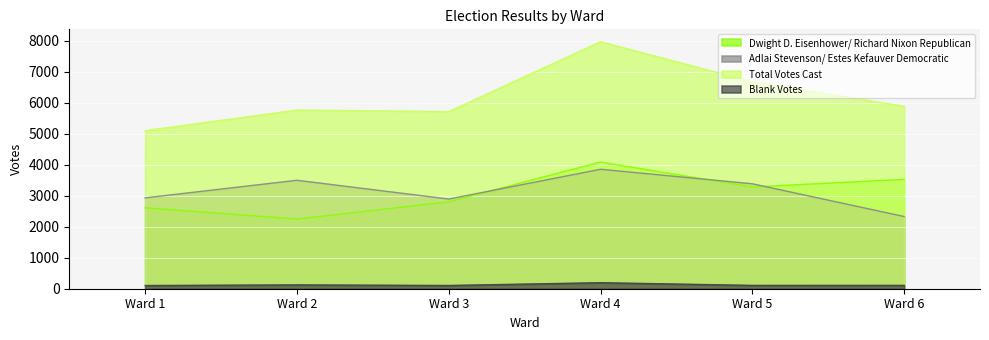

What is the sum of the Dwight D. Eisenhower/ Richard Nixon Republican values at Ward 1 and Ward 5?

5899